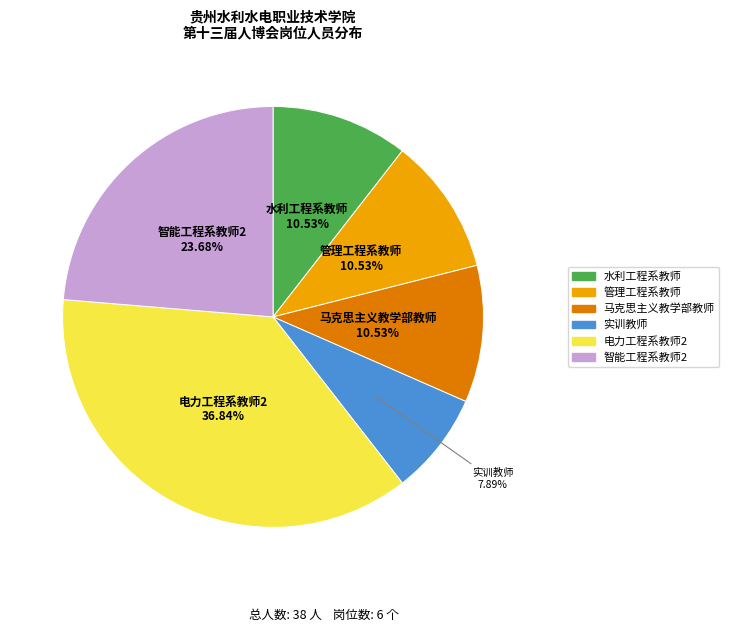

Does any single category account for the majority?

No